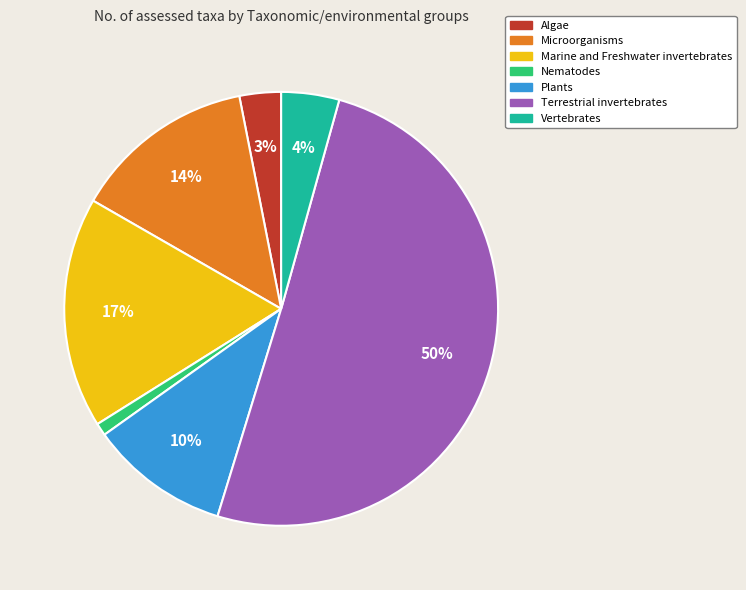

Is the sum of Marine and Freshwater invertebrates and Plants greater than half?

No